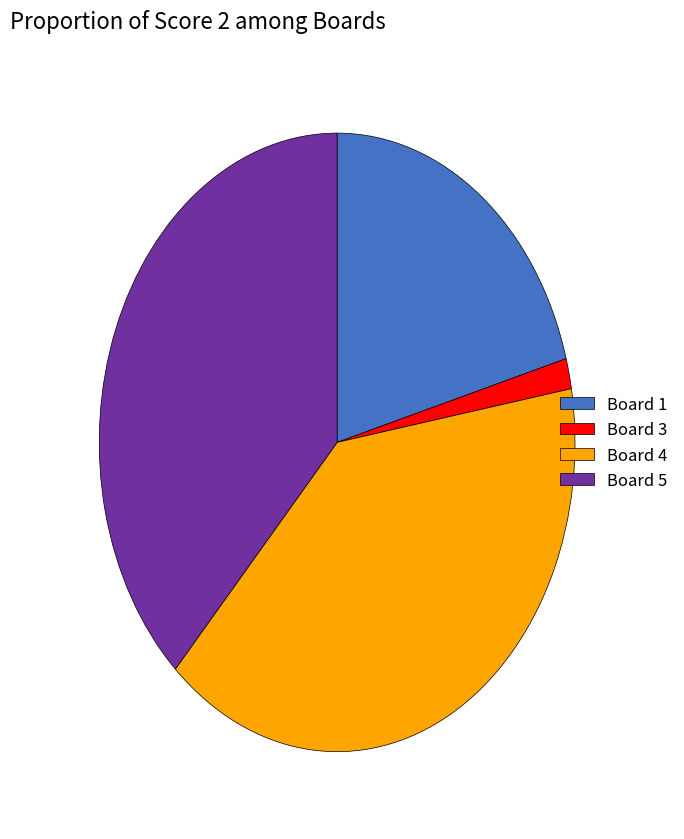

Is there a majority slice in this chart?

No